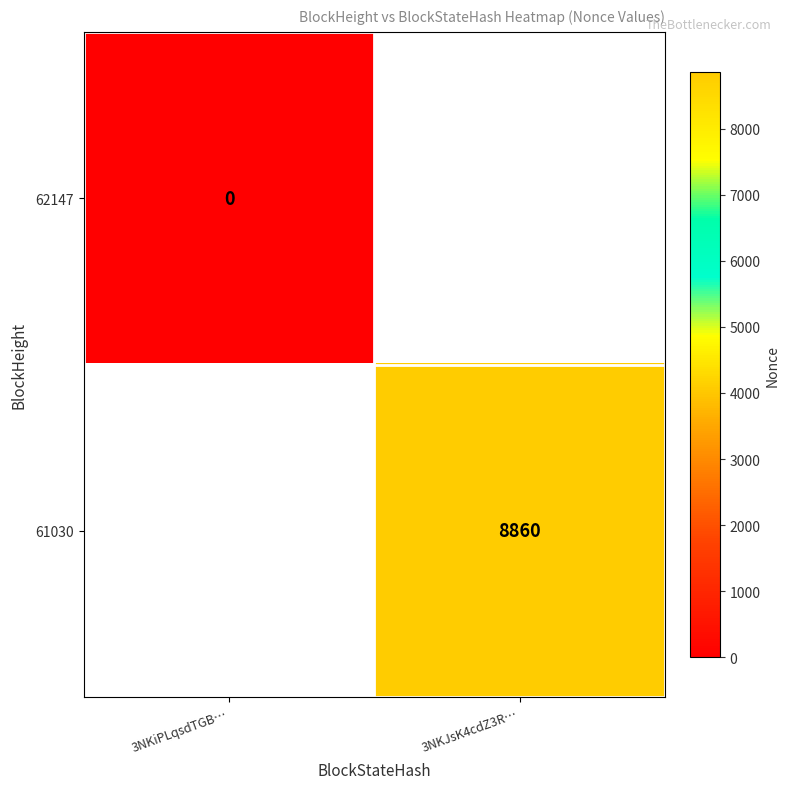

At how many categories does at least one series exceed 182?

1